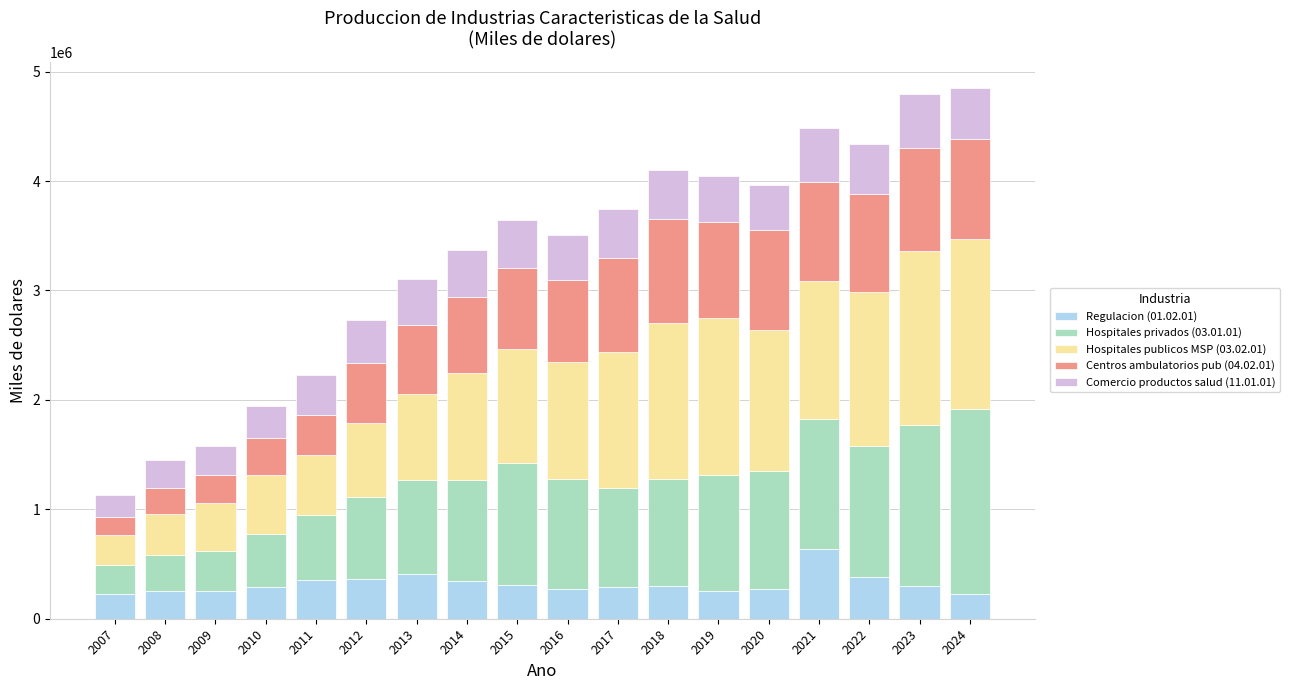

What is the sum of the Regulacion (01.02.01) values at 2023 and 2009?

553780